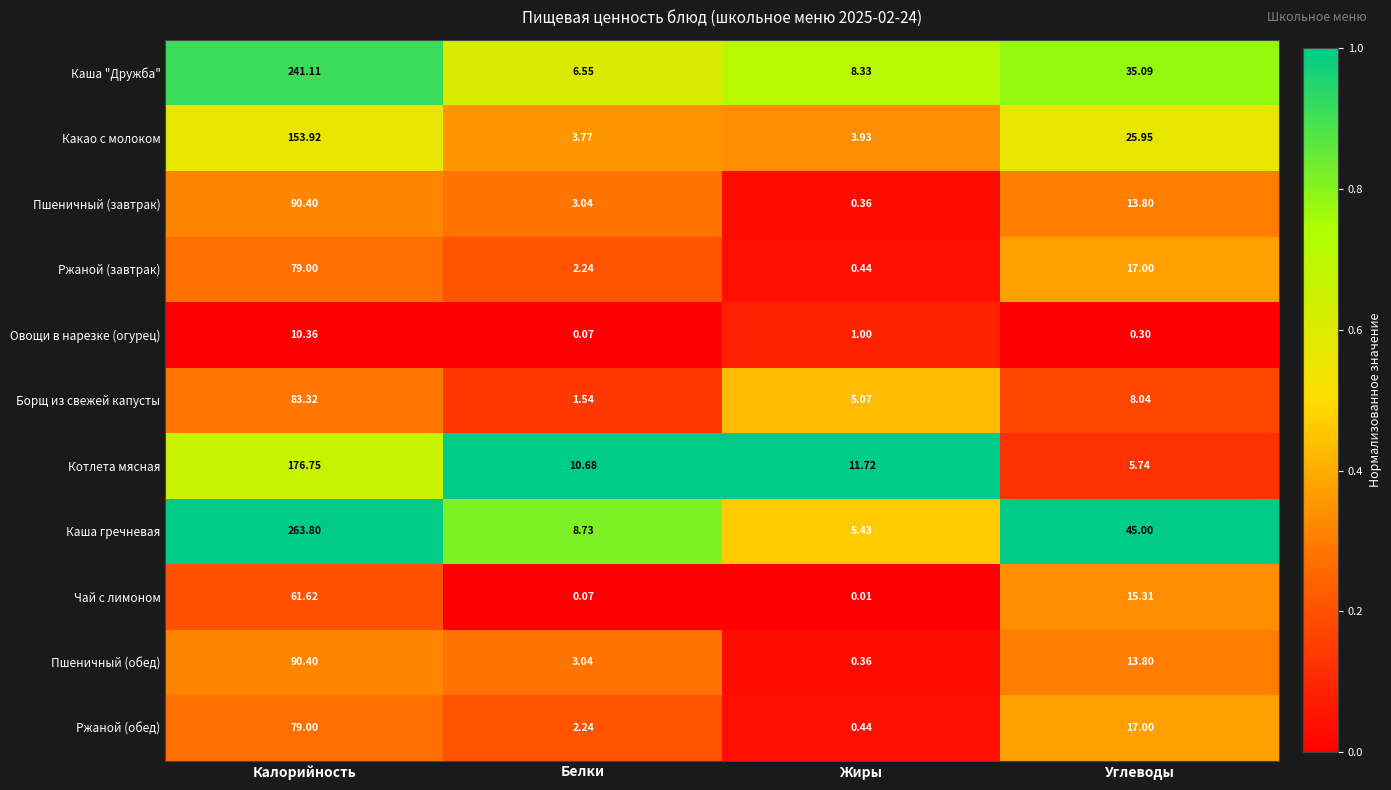

Which category has the highest value in the Пшеничный (завтрак) series?

Калорийность